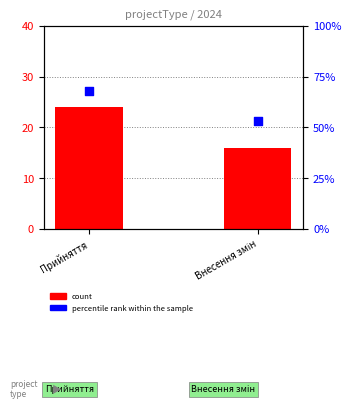

What are all the series names shown in the legend?

count, percentile rank within the sample